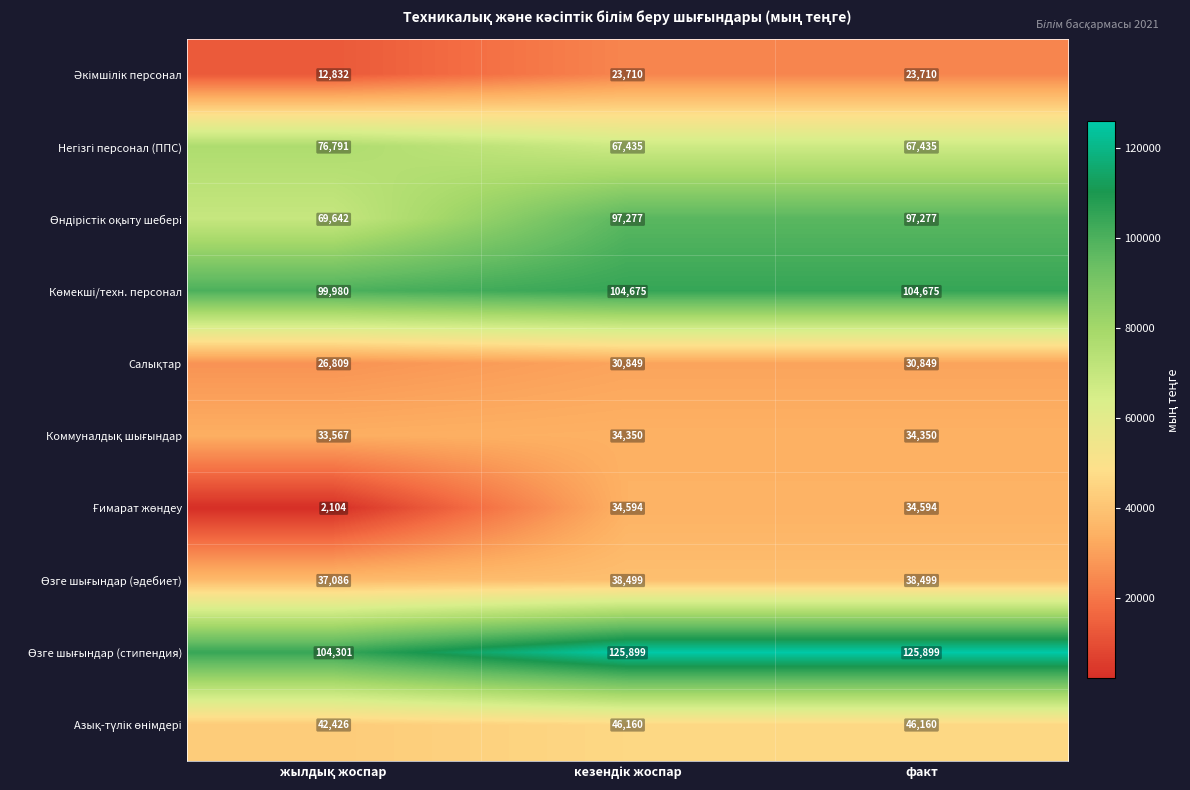

What is the maximum value shown in the chart?

125899